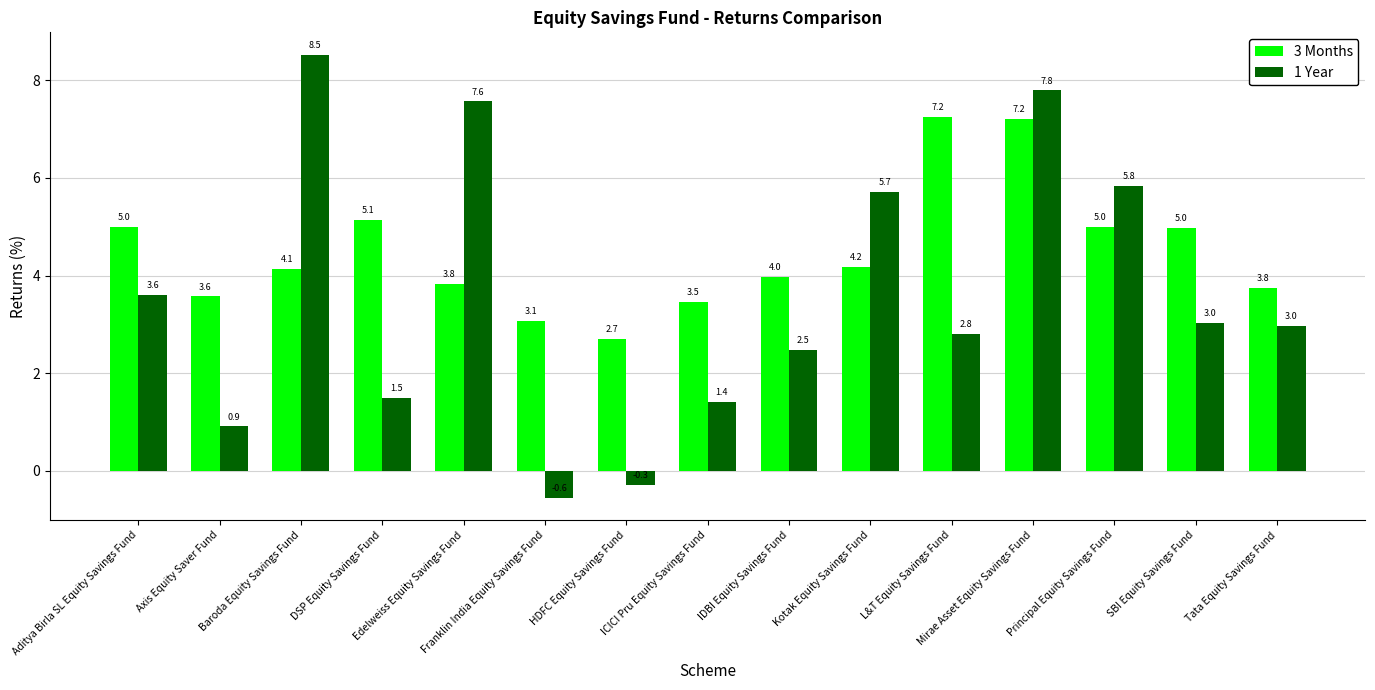

What is the maximum value for 3 Months?

7.2